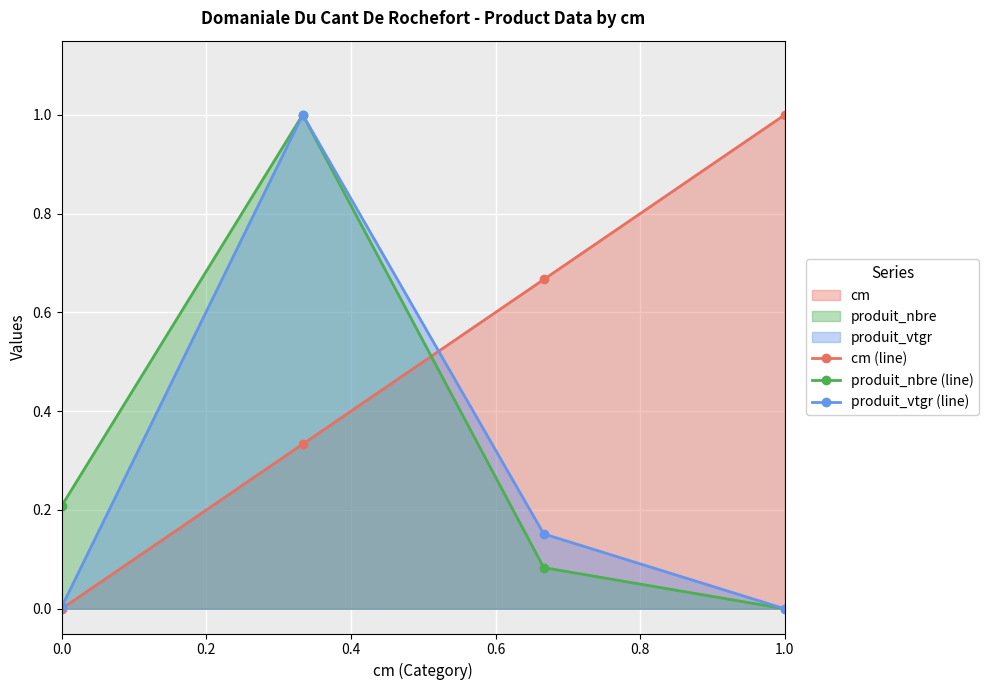

List the series in order of their overall mean, highest first.

cm (line), produit_nbre (line), produit_vtgr (line)